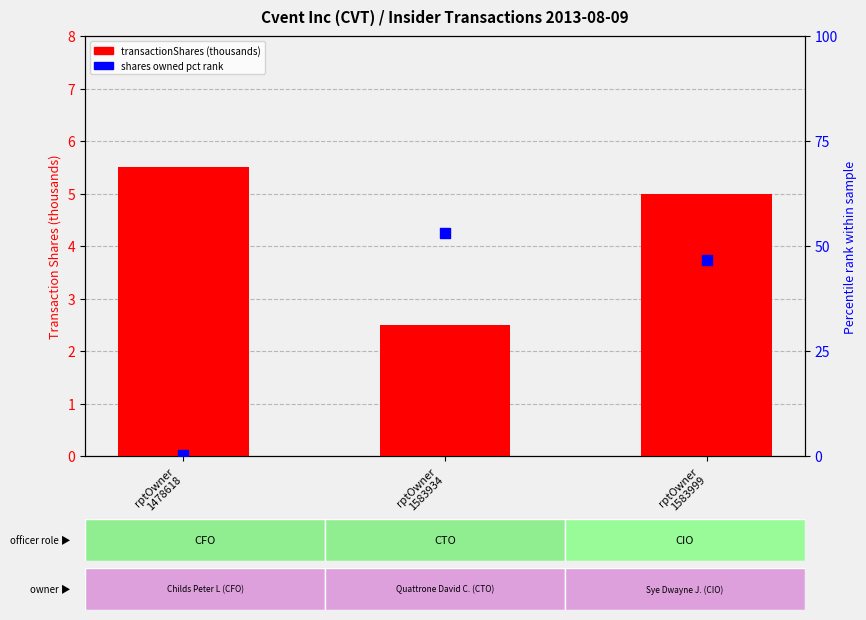

At how many categories does at least one series exceed 42?

2